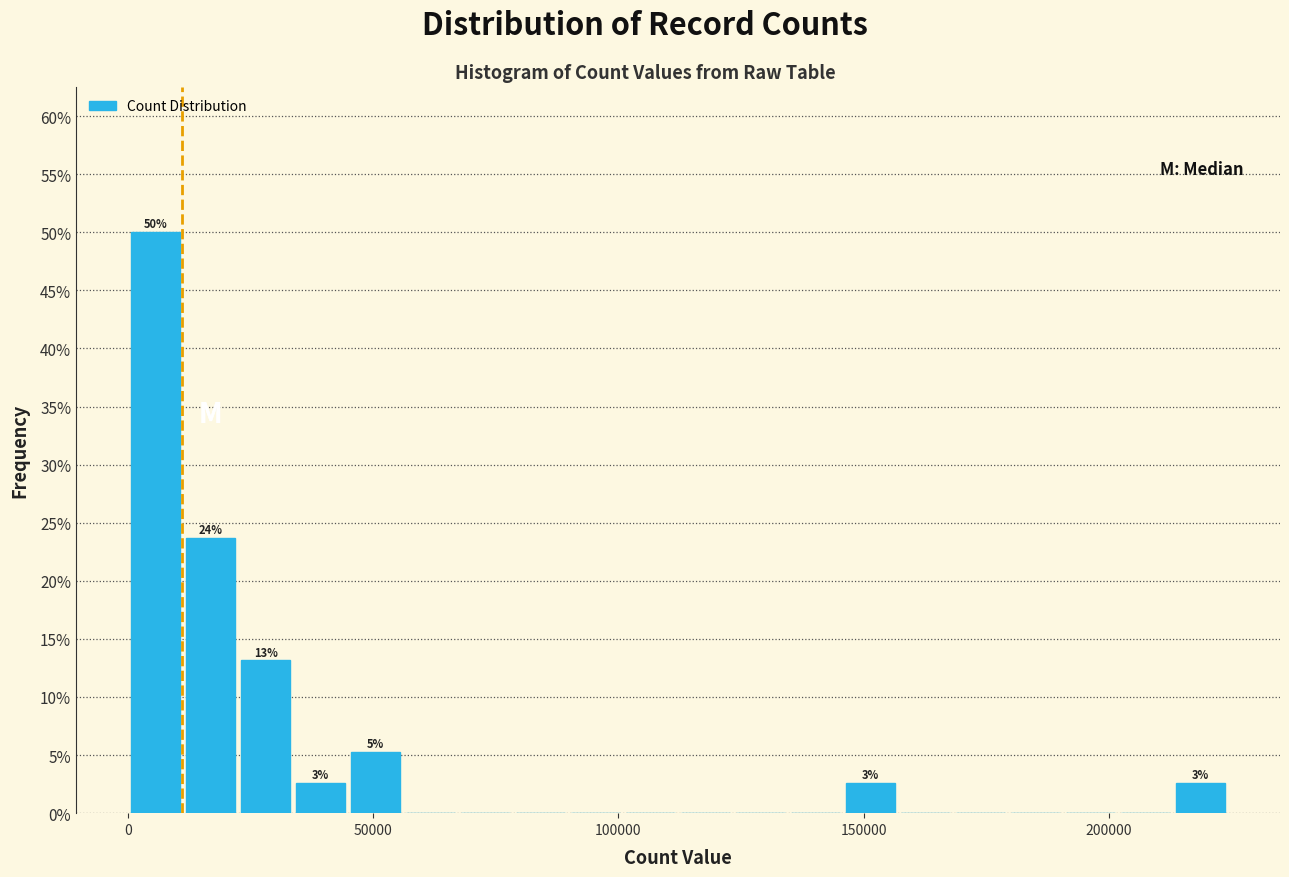

Around what value on the x-axis is the tallest bar? Give the approximate position of its centre, as read against the axis.

5000